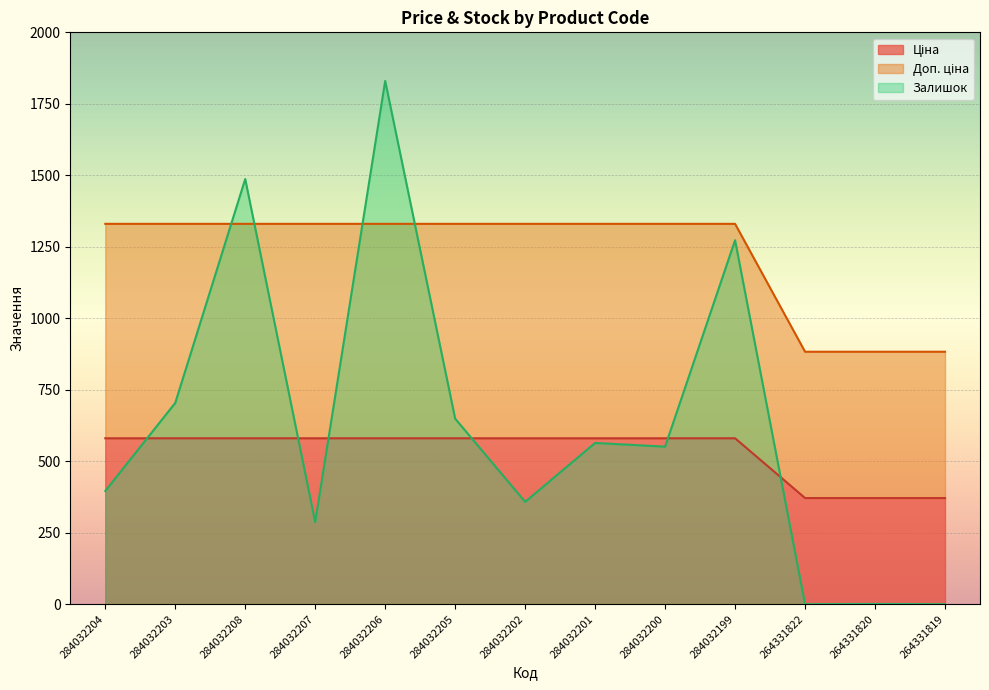

True or false: Залишок has more than 0 interior local peaks.

True